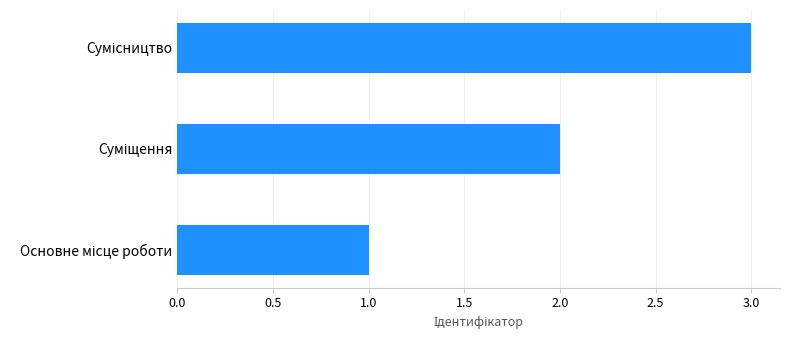

What is the maximum value shown in the chart?

3